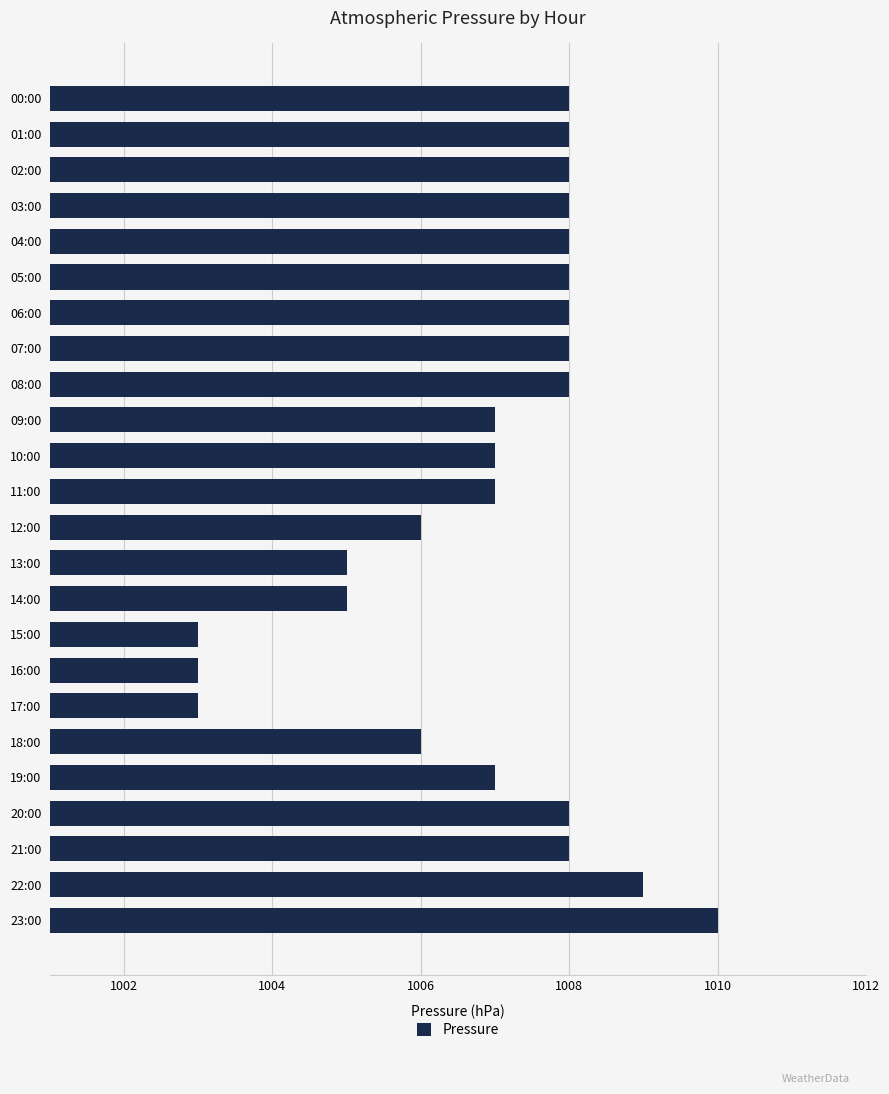

What is the difference between the maximum and minimum values?

7